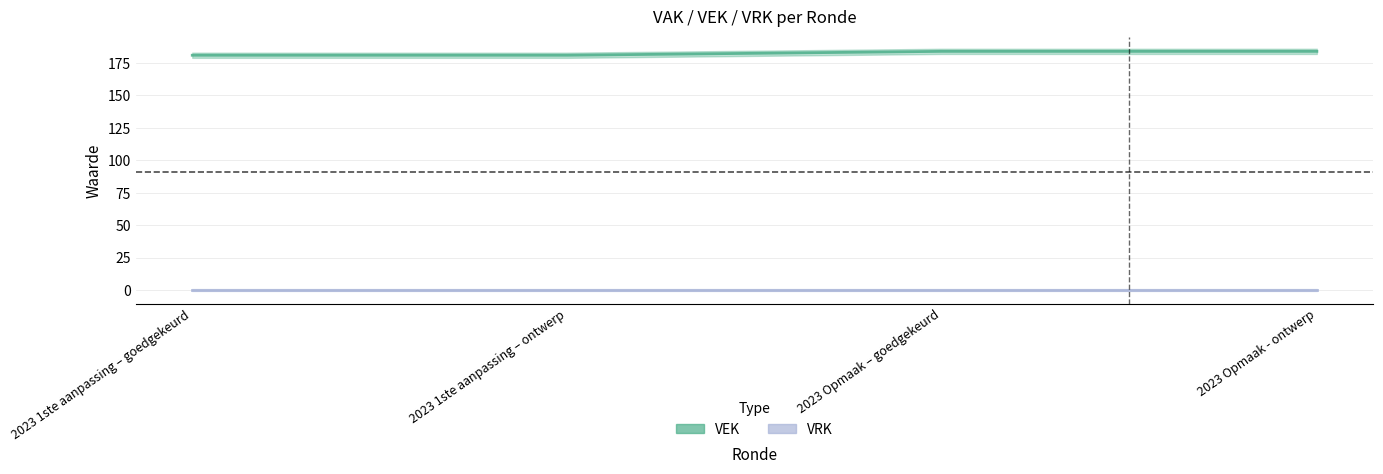

What is the difference between the maximum and minimum values?

3